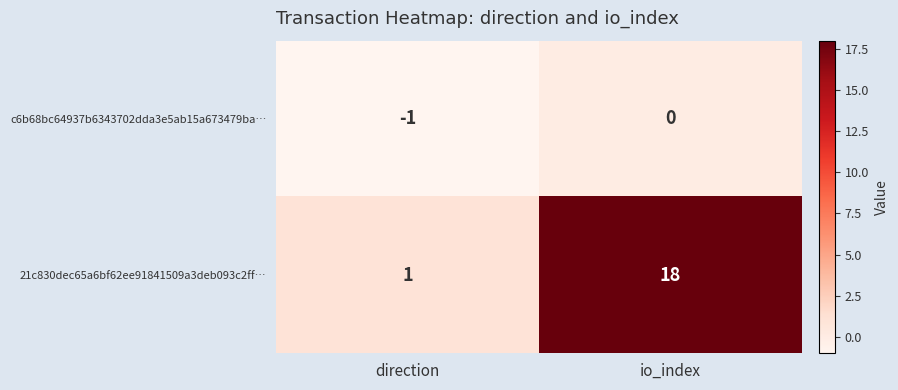

What is the difference between the highest and lowest values at direction?

2